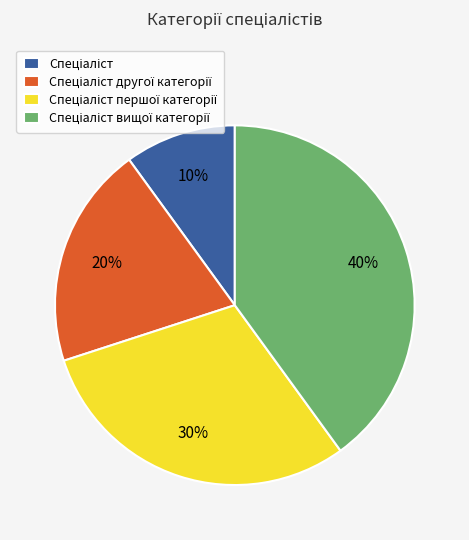

Does any single category account for the majority?

No